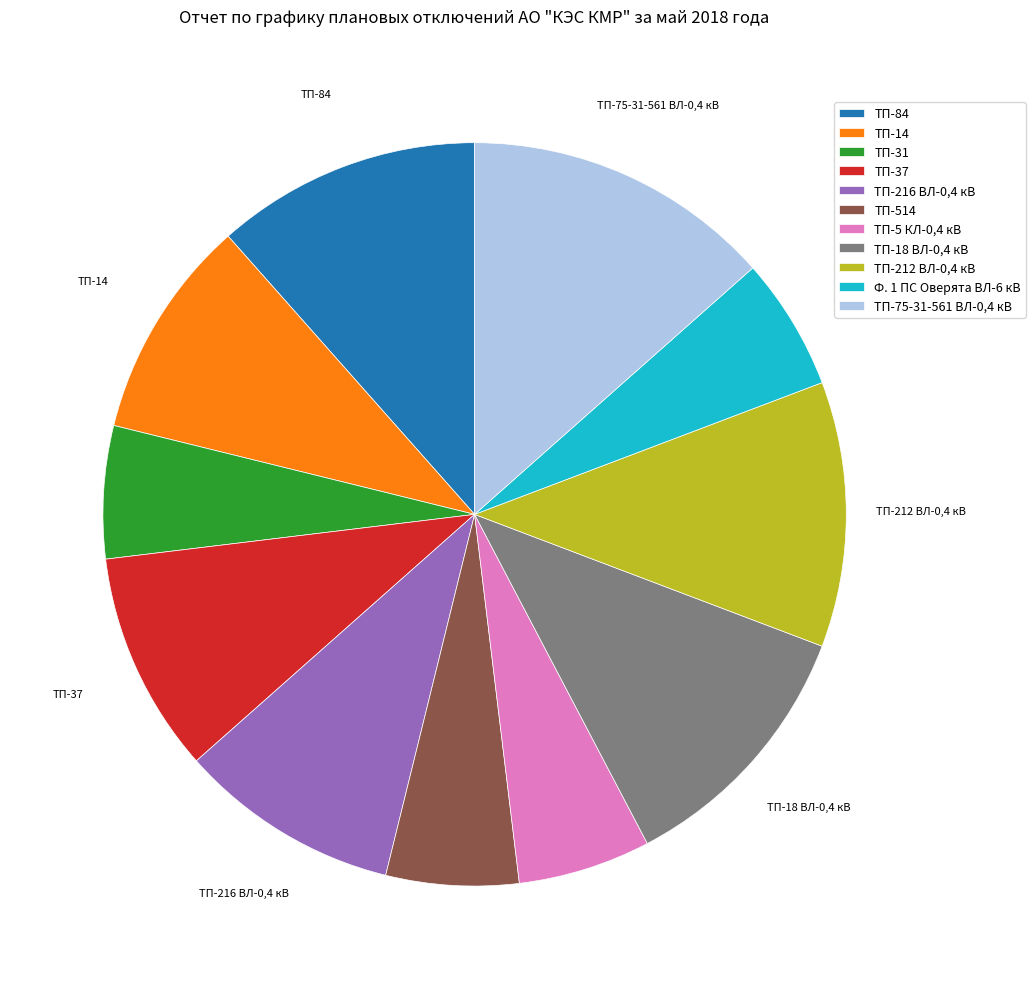

Is ТП-37 the majority of the pie?

No